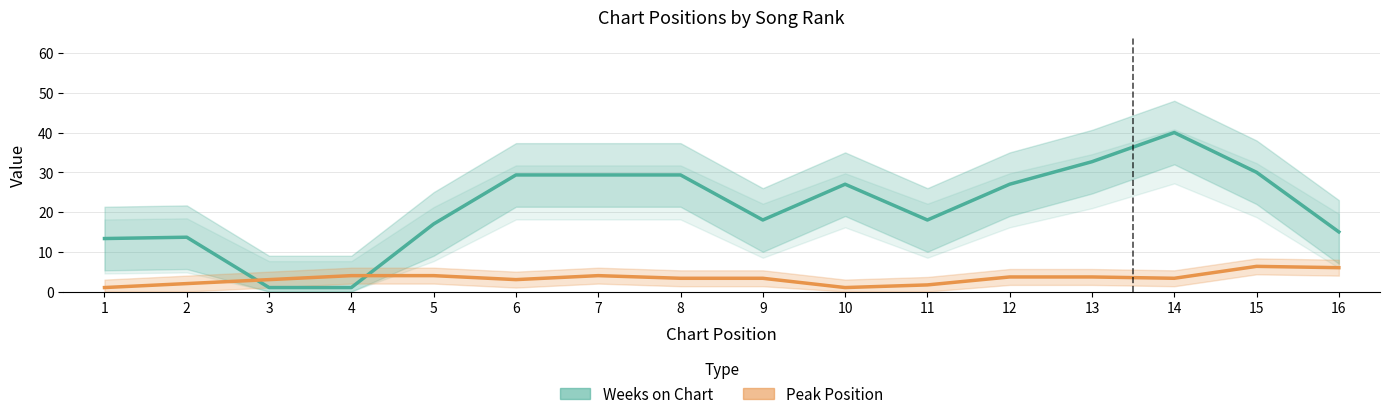

How many data points does each series have?

16